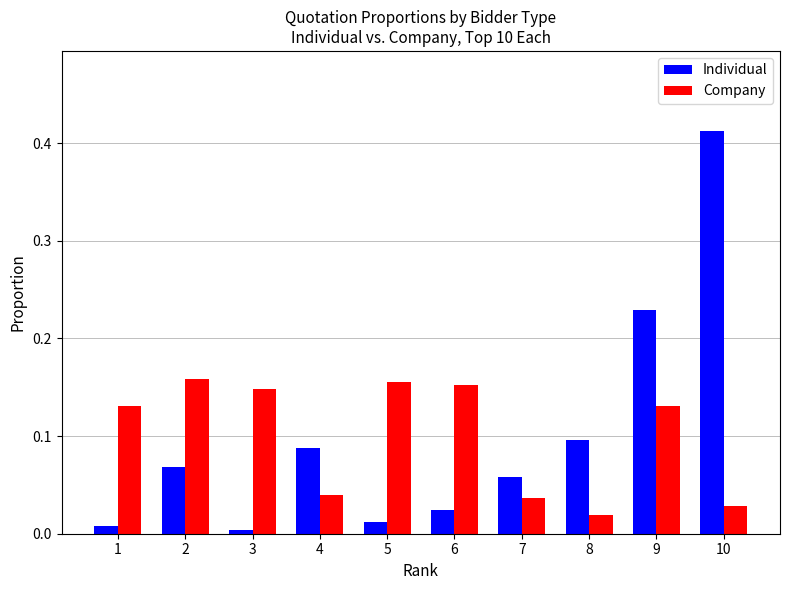

Is the value of Company at 9 greater than the value of Individual at 6?

Yes